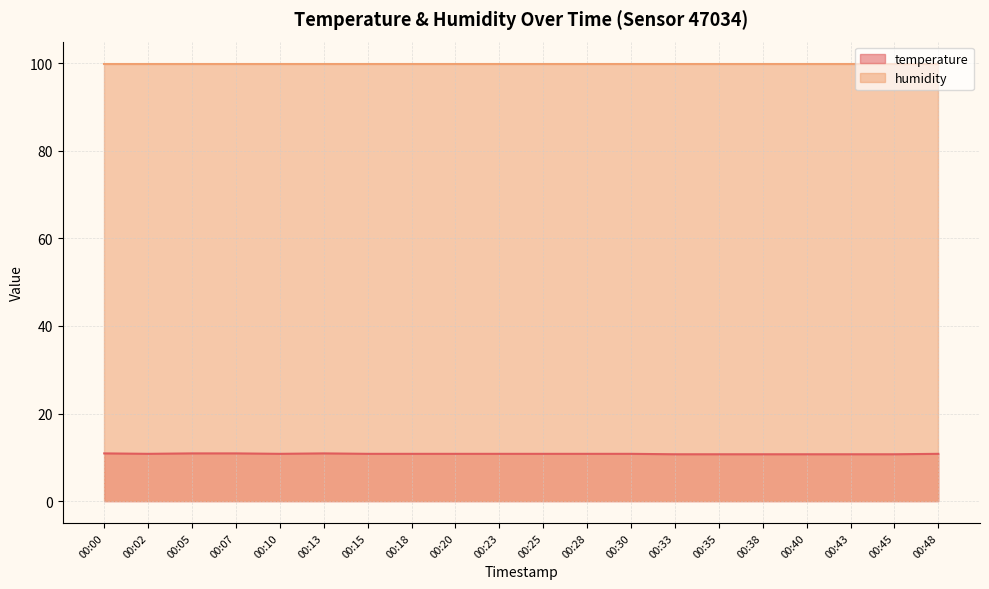

What is the difference between the second highest and second lowest values?

0.2